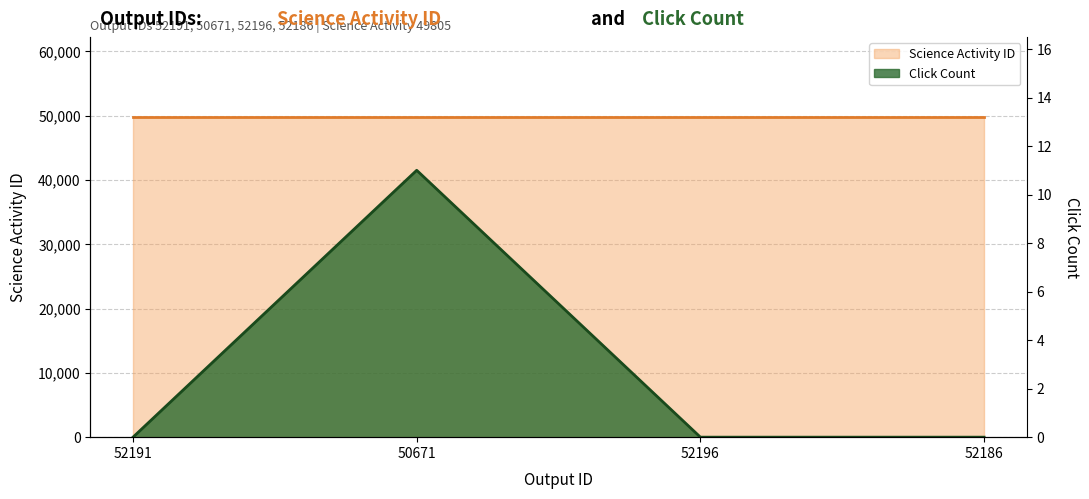

Rank the categories by value from lowest to highest.

52191, 52196, 52186, 50671